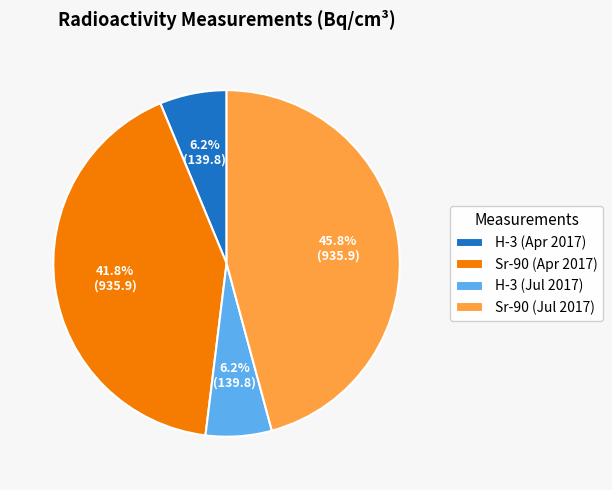

How many slices are in this pie chart?

4